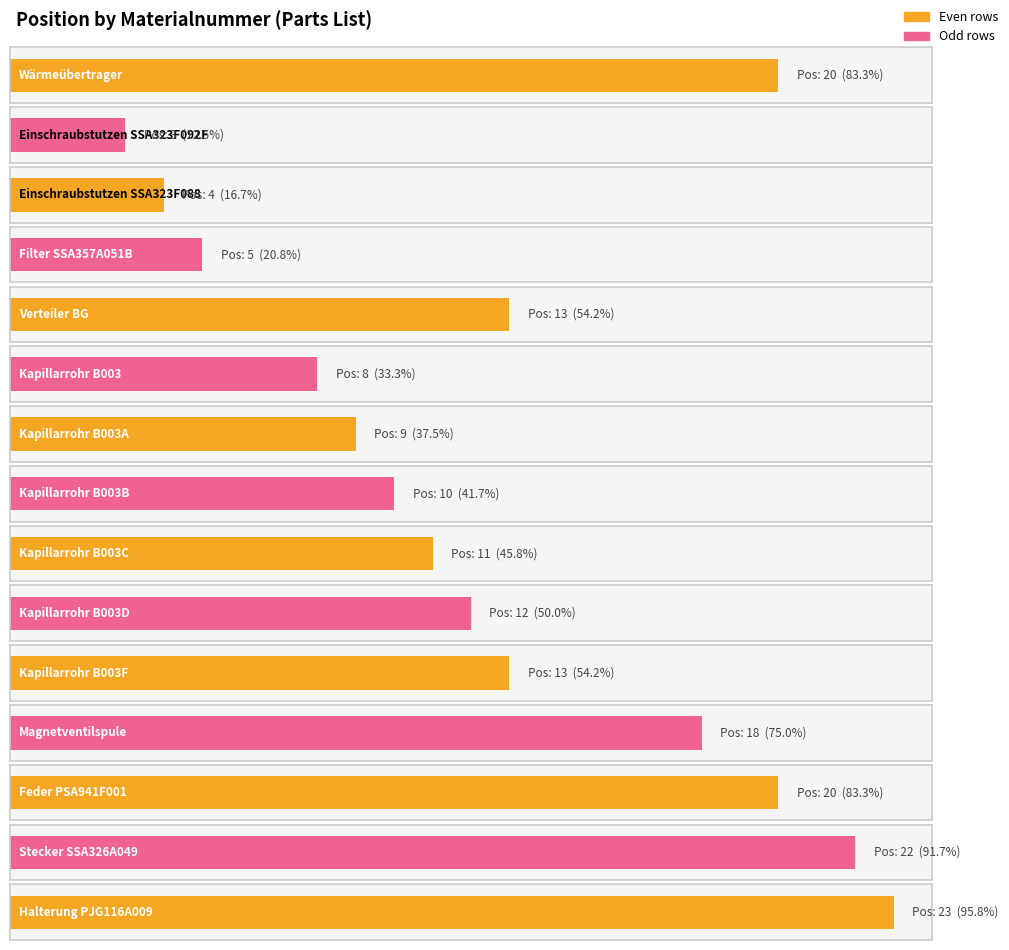

The Position_numeric series shows 19 at 20017223. True or false?

False